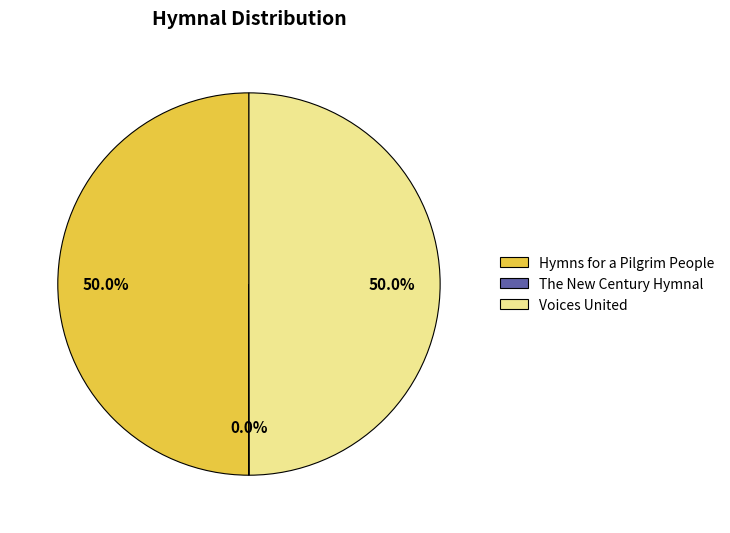

What percentage do Voices United and Hymns for a Pilgrim People together represent?

100.0%